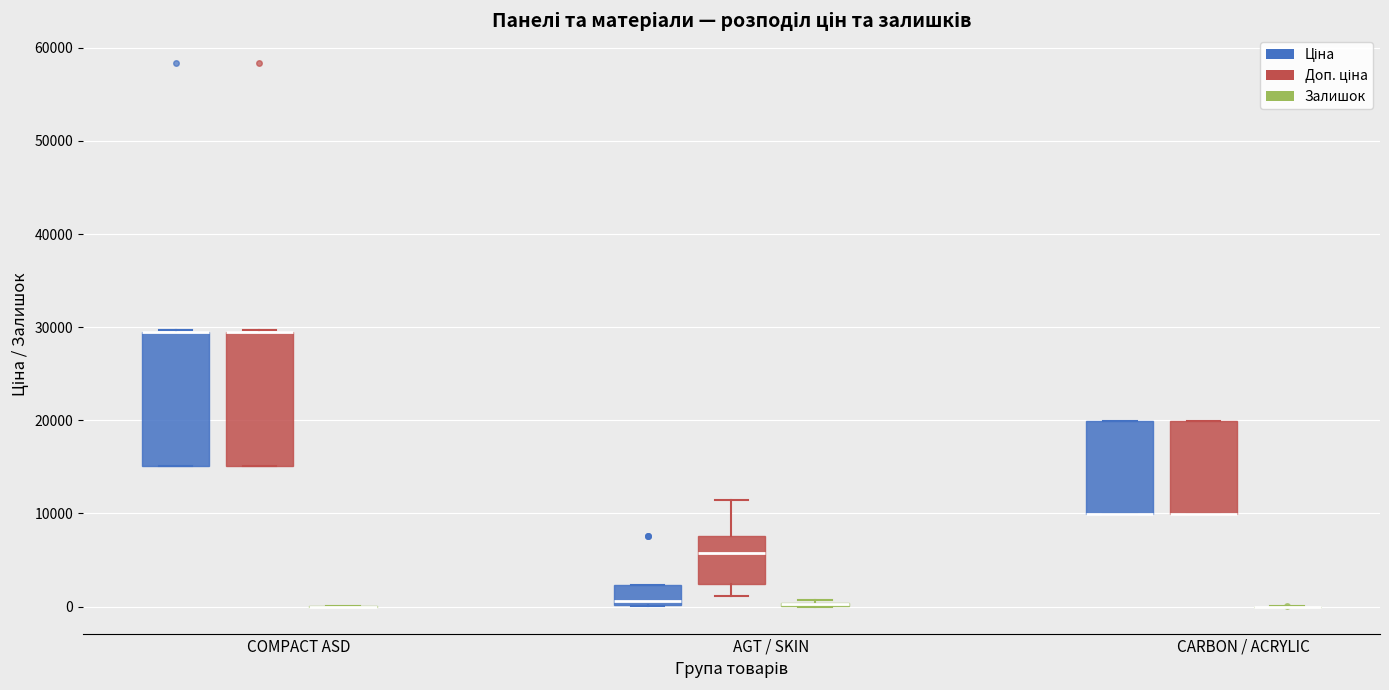

Reading left to right, transcribe this box plot: for each box, give where its median line is, the range the box spans, and where its two whiskers end, as read against the y-axis. The values are not printed on the chart, so give them approximately, as read against the axis.

COMPACT ASD (Ціна): median 29000 (drawn on the box's upper edge), box 15000 to 29000, whiskers 15000 to 30000
COMPACT ASD (Доп. ціна): median 29000 (drawn on the box's upper edge), box 15000 to 29000, whiskers 15000 to 30000
COMPACT ASD (Залишок): box collapsed to a line at 0, whiskers 0 to 0
AGT / SKIN (Ціна): median 1000, box 0 to 2000, whiskers 0 to 2000
AGT / SKIN (Доп. ціна): median 6000, box 2000 to 8000, whiskers 1000 to 11000
AGT / SKIN (Залишок): box collapsed to a line at 0, whiskers 0 to 1000
CARBON / ACRYLIC (Ціна): median 10000 (drawn on the box's lower edge), box 10000 to 20000, whiskers 10000 to 20000
CARBON / ACRYLIC (Доп. ціна): median 10000 (drawn on the box's lower edge), box 10000 to 20000, whiskers 10000 to 20000
CARBON / ACRYLIC (Залишок): box collapsed to a line at 0, whiskers 0 to 0